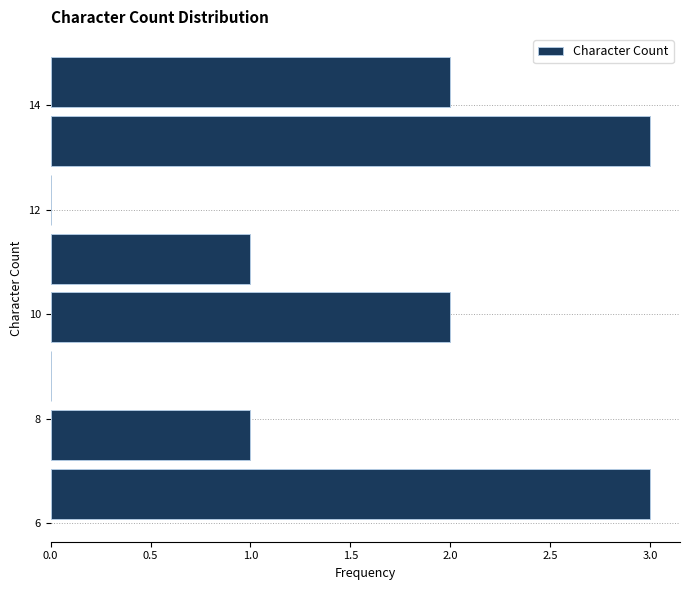

Reading bottom to top, transcribe this chart: for each bar, give the range it covers on the y-axis and its length. Neither the bar edges nor the lengths are printed on the chart, so give them approximately, as read against the axes.

6.0 to 7.2: 3
7.2 to 8.2: 1
8.2 to 9.4: 0
9.4 to 10.6: 2
10.6 to 11.6: 1
11.6 to 12.8: 0
12.8 to 13.8: 3
13.8 to 15.0: 2